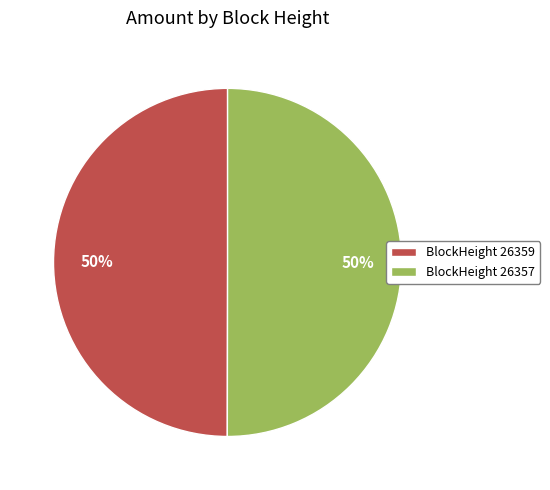

Is the sum of BlockHeight 26359 and BlockHeight 26357 greater than half?

Yes